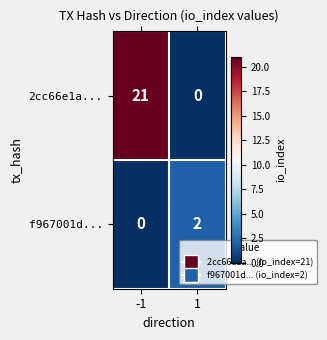

At which category is the sum across all series the highest?

-1